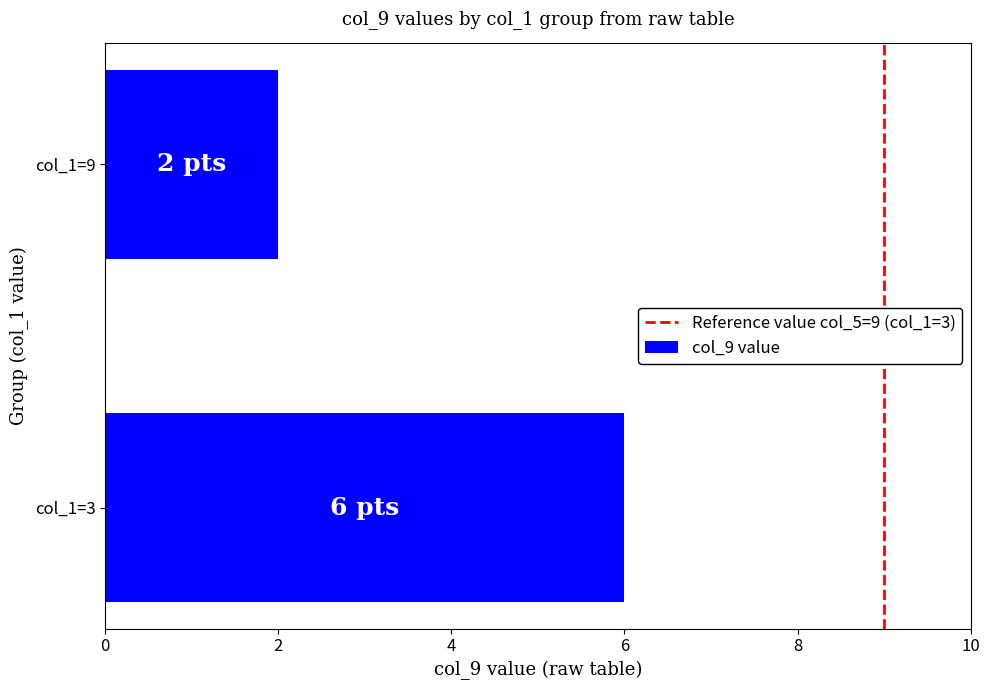

How many bars are there in total?

2